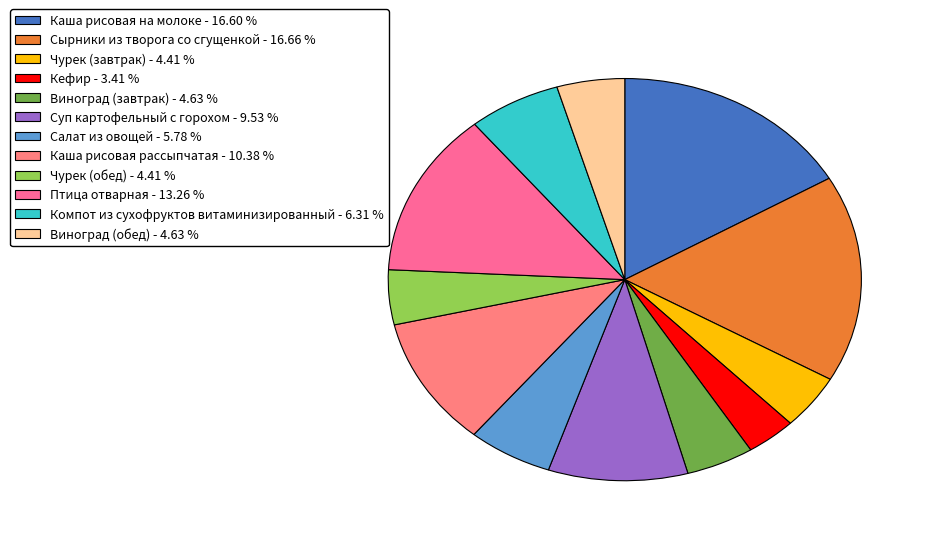

Which slice is the largest?

Сырники из творога со сгущенкой